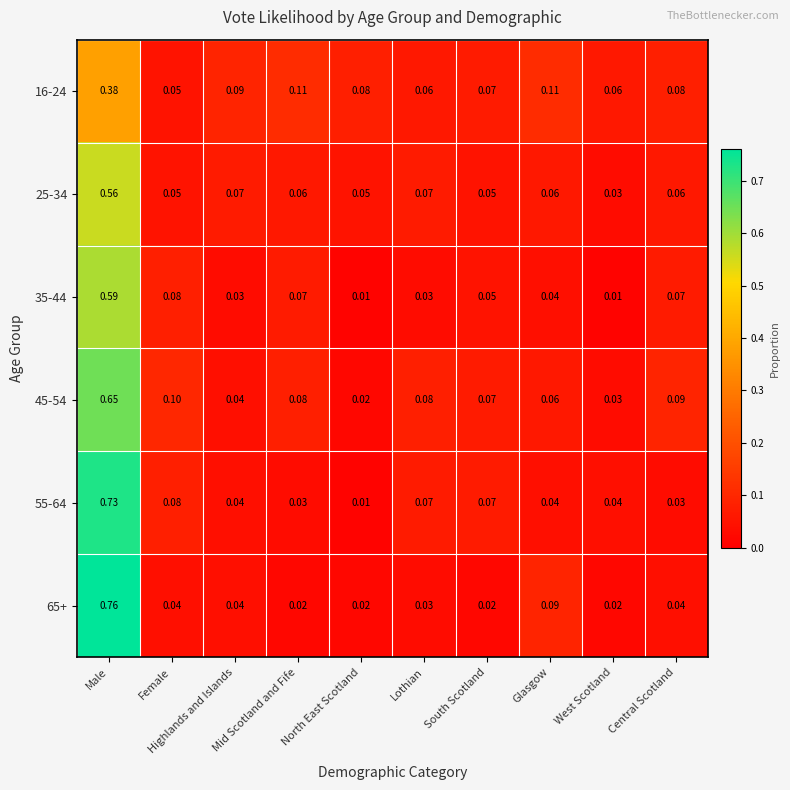

At Male, list the series in order from largest to smallest.

65+, 55-64, 45-54, 35-44, 25-34, 16-24